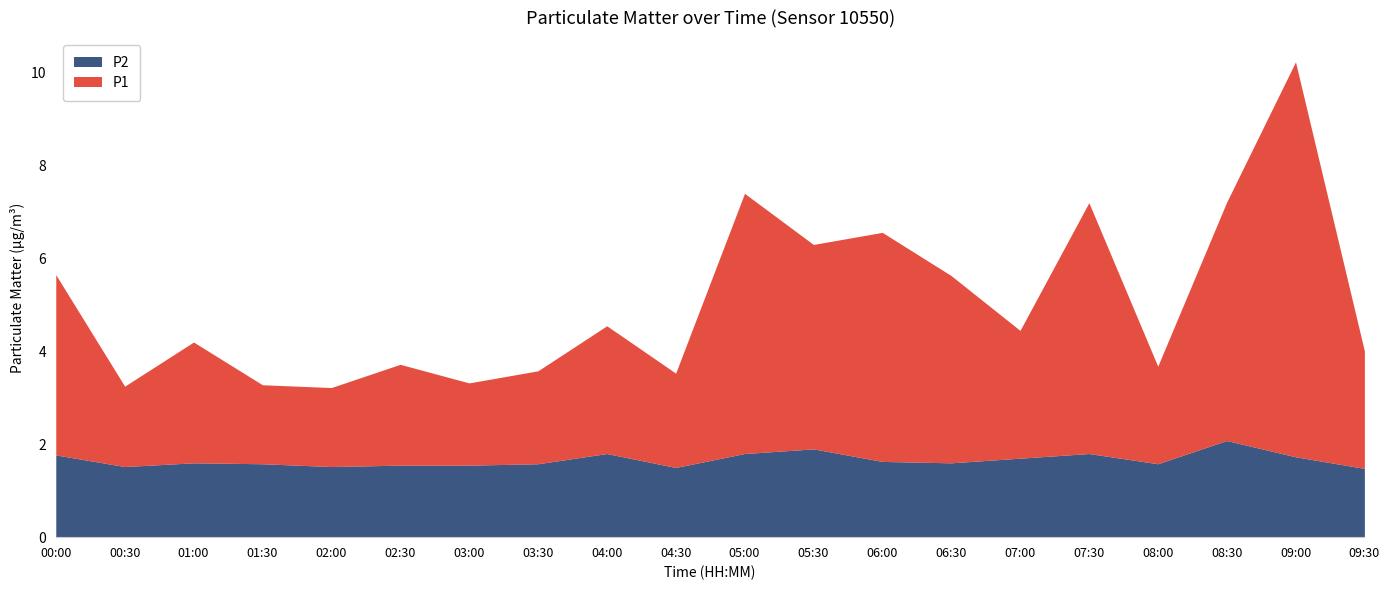

Is it true that P2 equals 1.7 at 09:00?

True